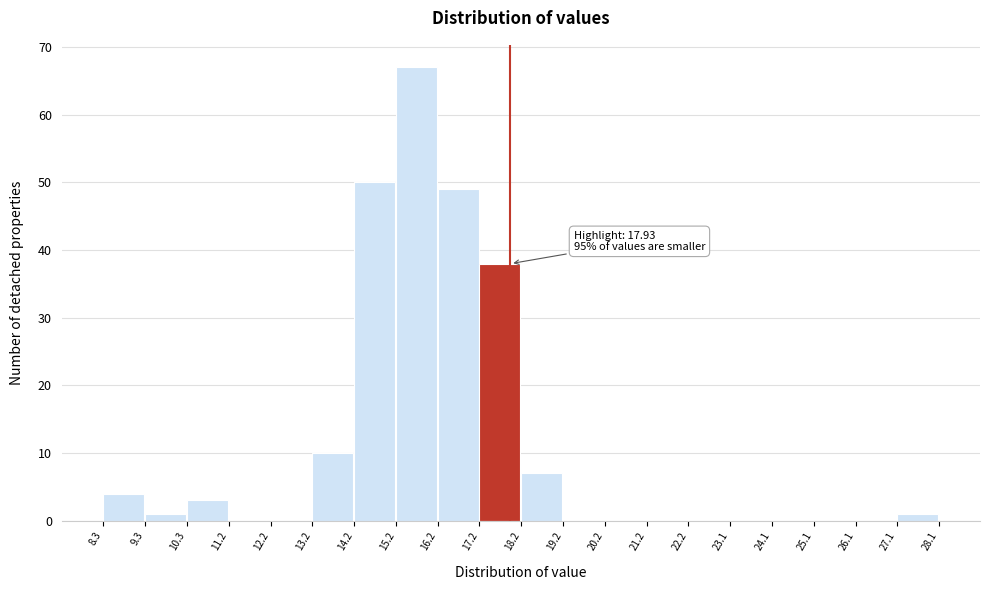

Over which range of the x-axis is the bar tallest?

15.2 to 16.2